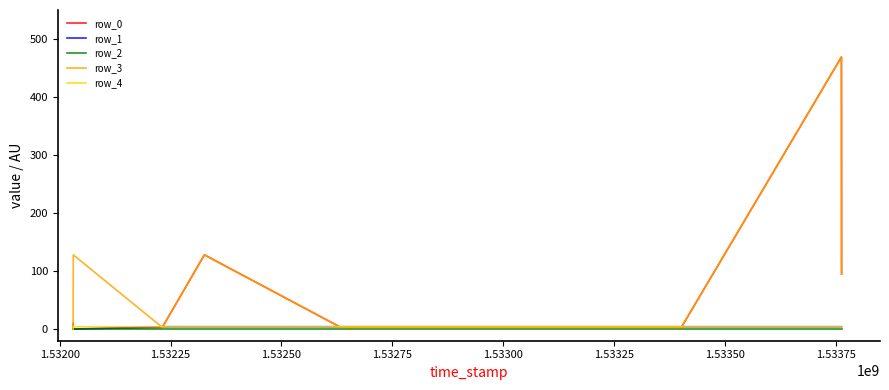

What is the greatest value displayed?

469.0